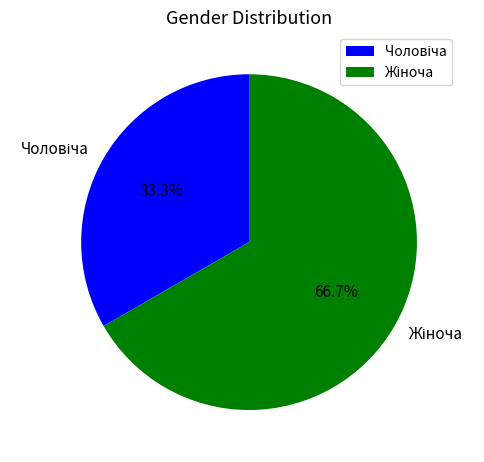

Count the number of slices in the pie.

2